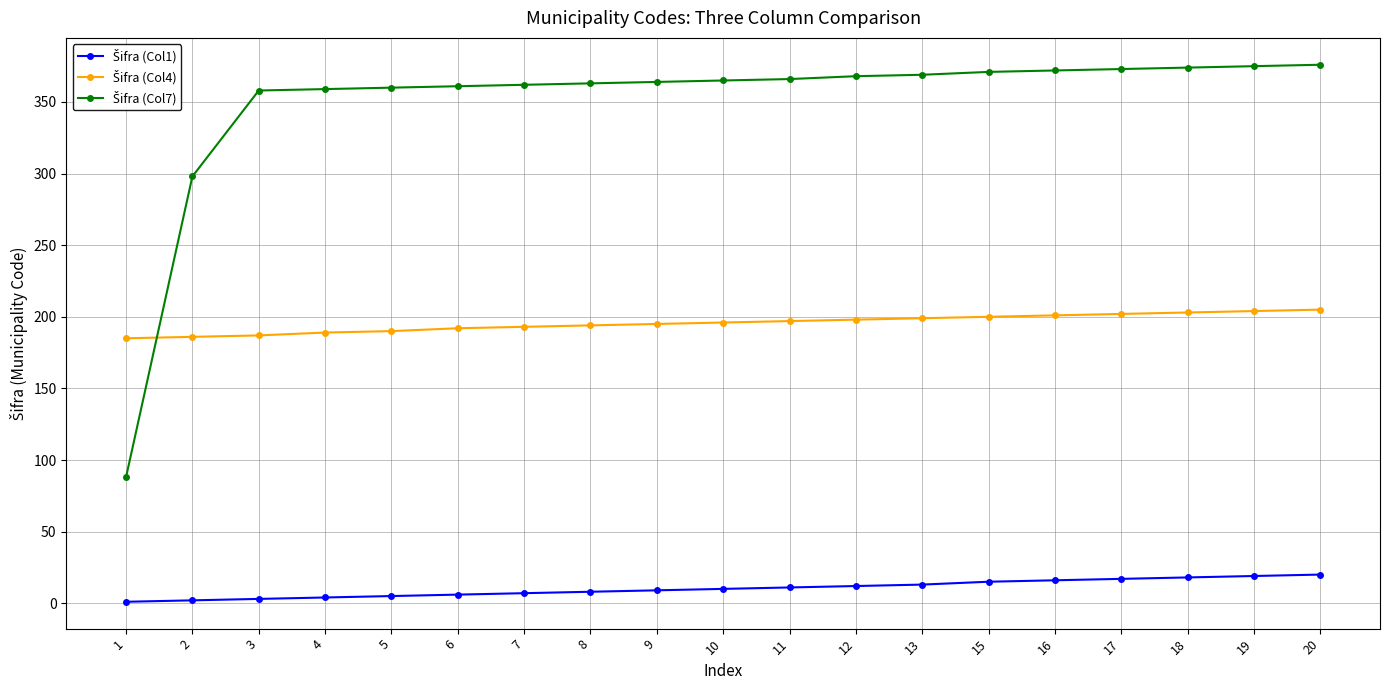

The value of Šifra (Col4) at 4 is 189. True or false?

True